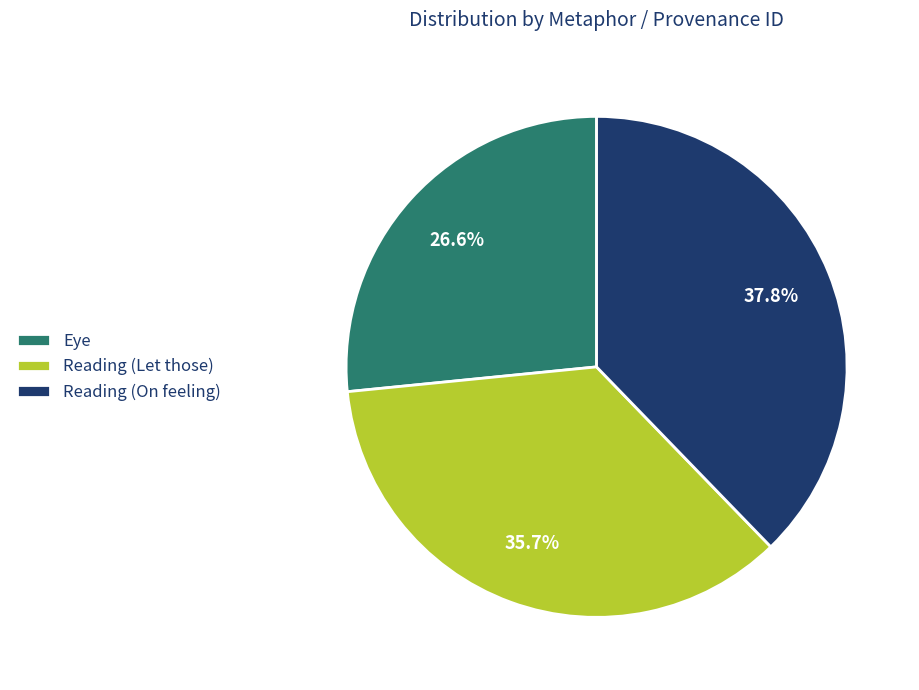

What is the largest slice in the pie chart?

Reading (On feeling)